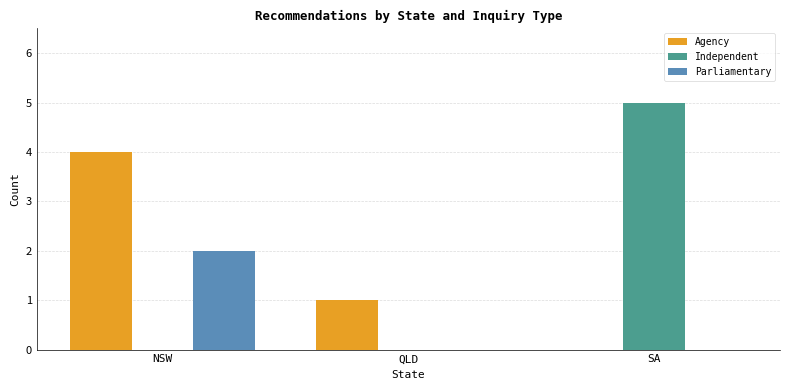

What is the total value across all series at QLD?

1